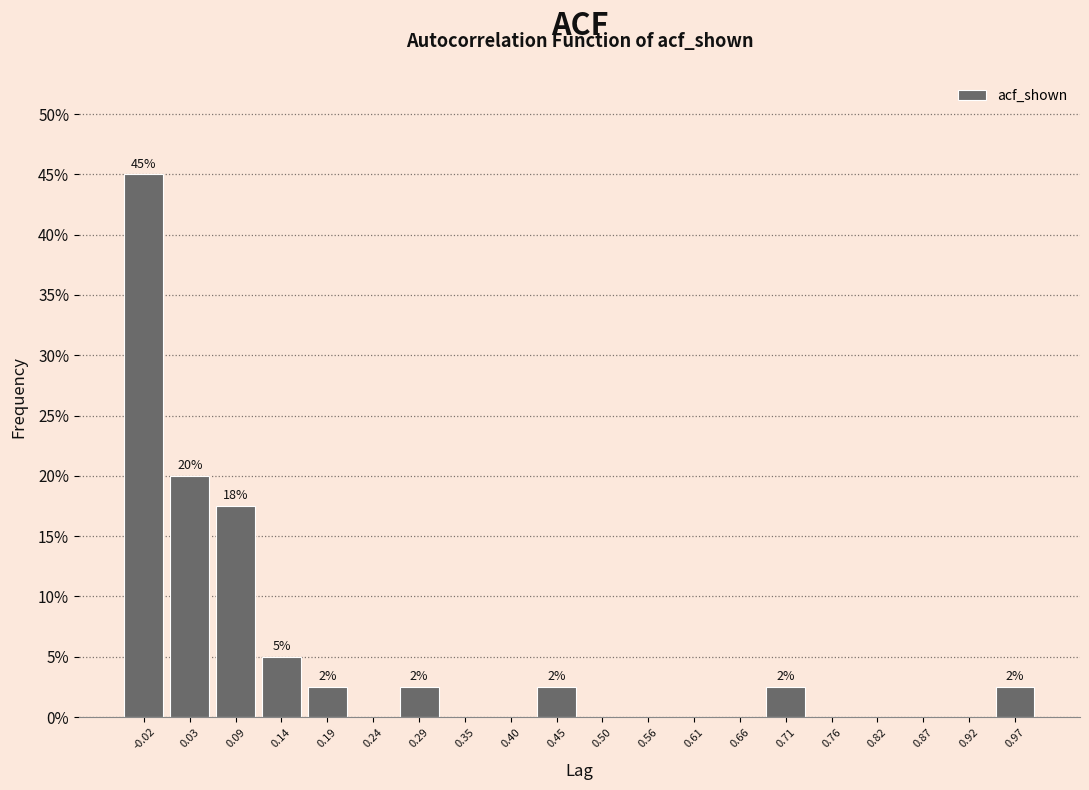

Over which range of the x-axis is the bar tallest?

-0.04 to 0.01